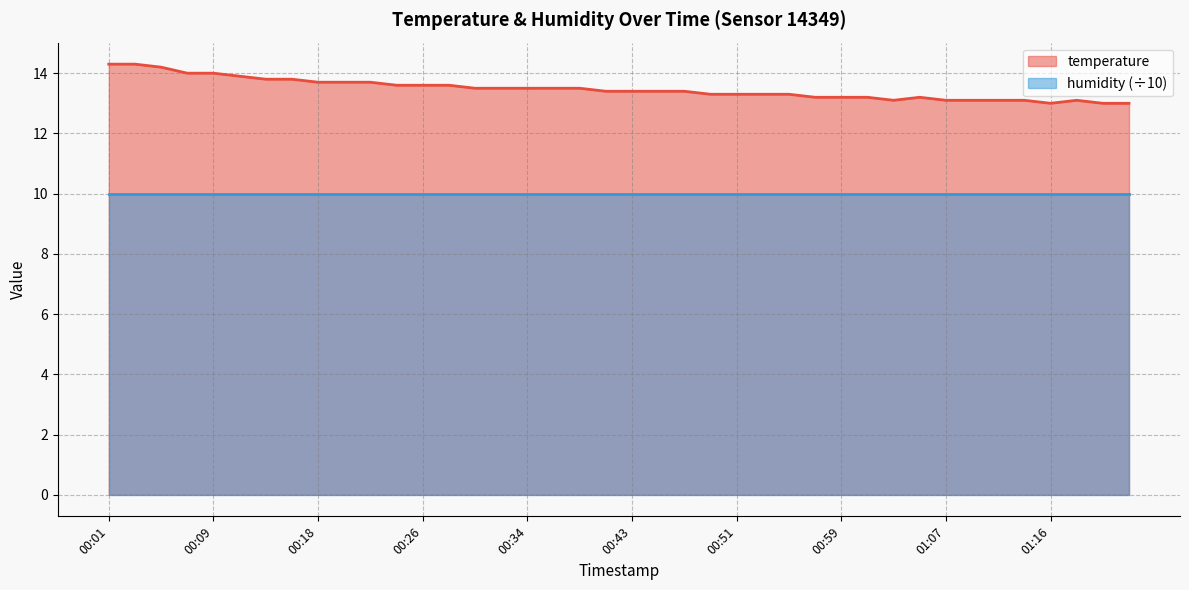

What is the difference between the second highest and second lowest values?

1.3